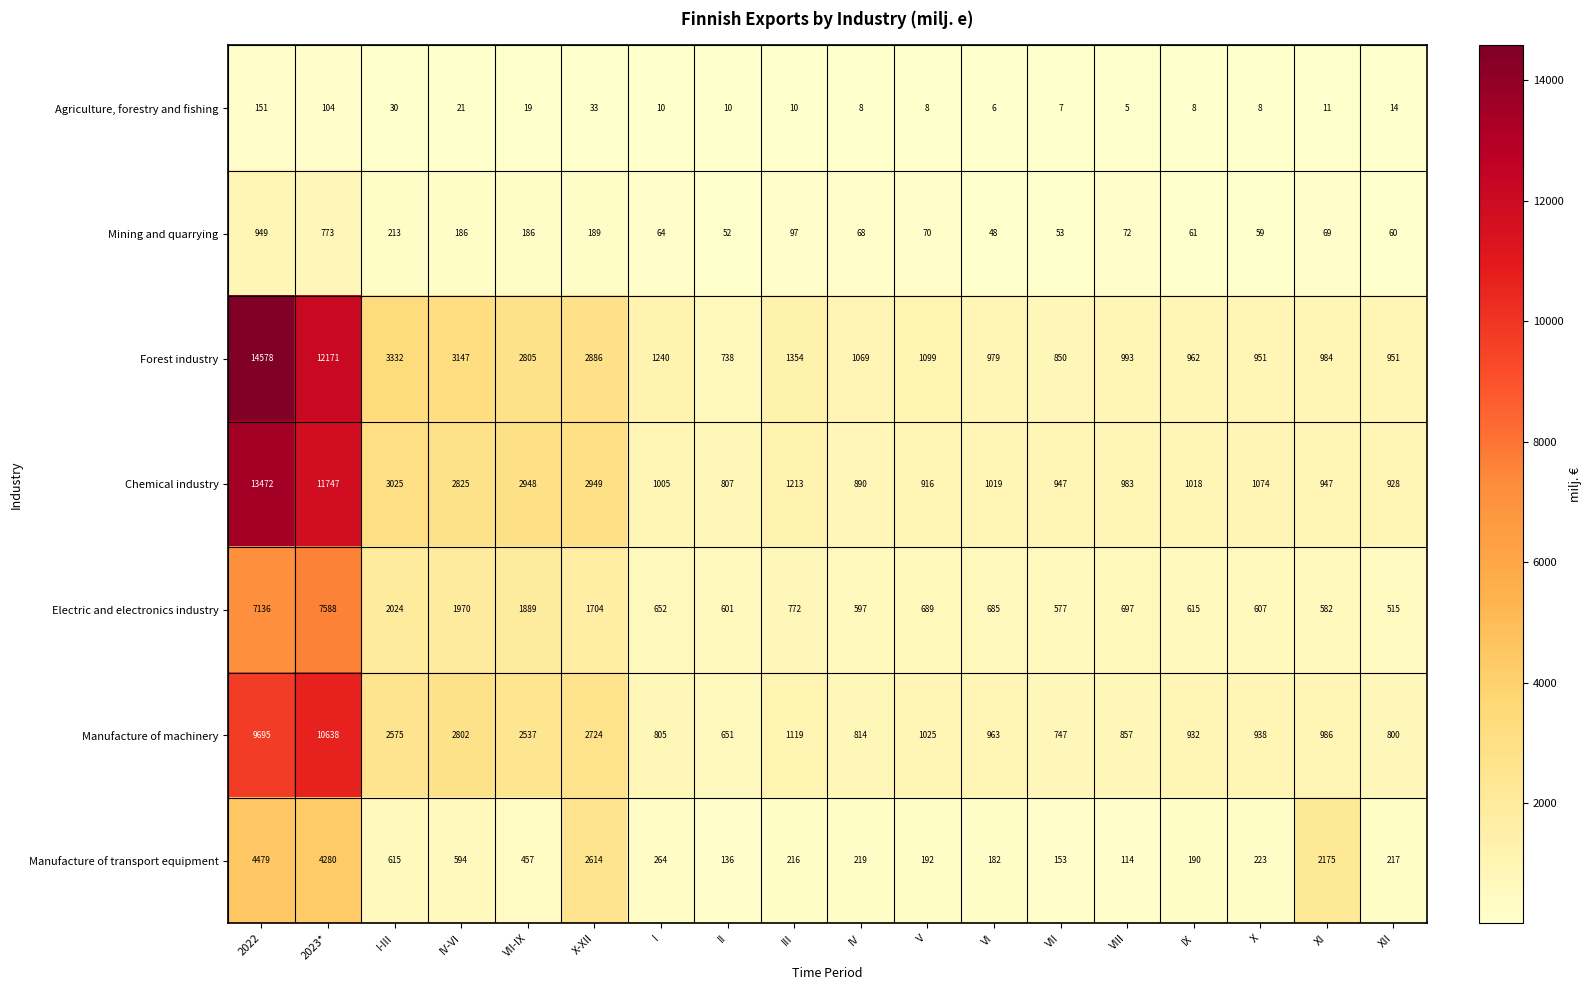

What is the difference between the Mining and quarrying values at X and II?

7